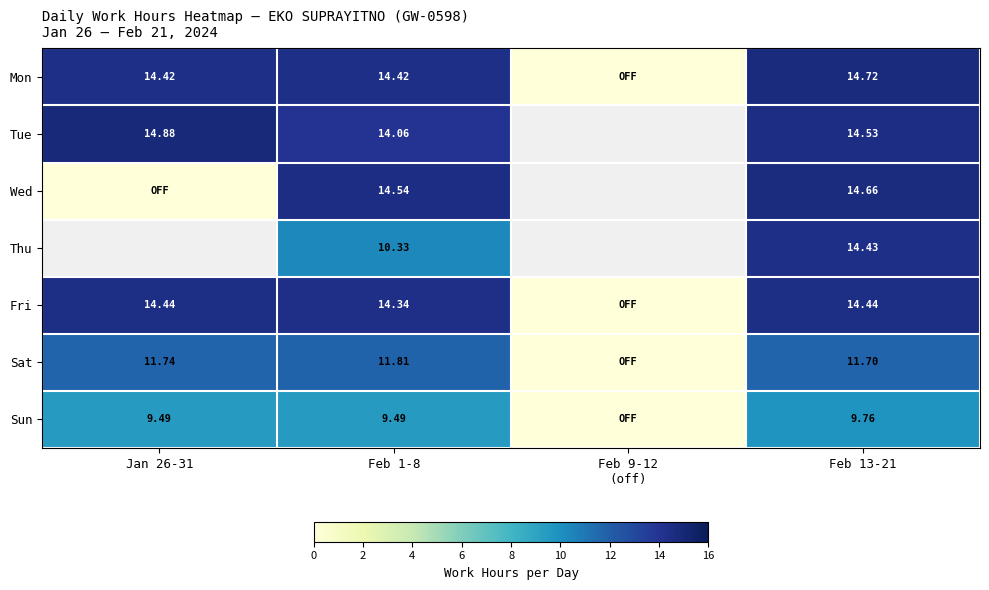

Is the value of Tue at Jan 26-31 greater than the value of Fri at Feb 13-21?

Yes